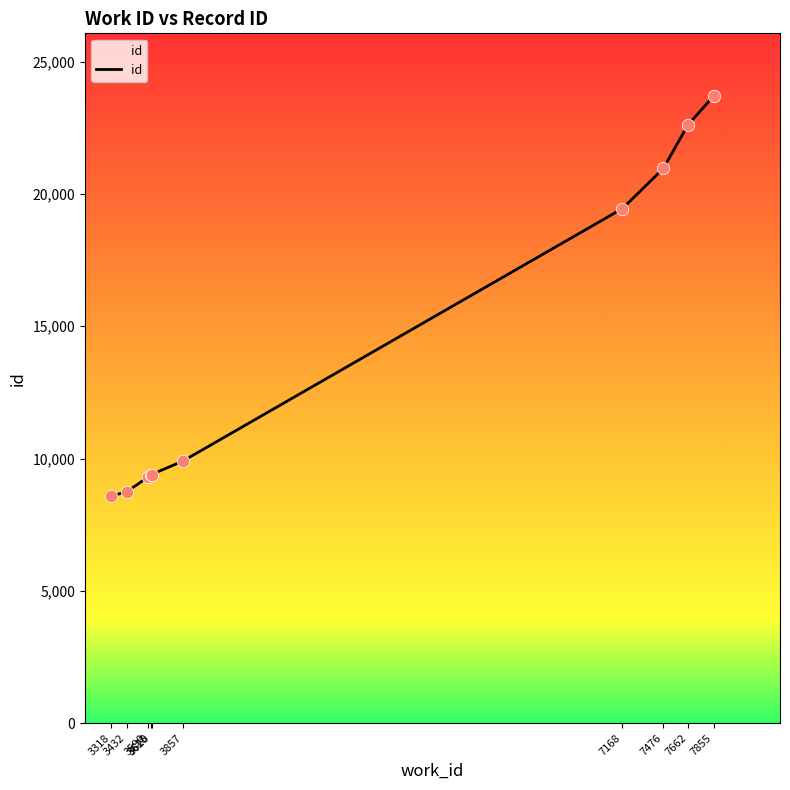

Approximately how many times larger is the value at 7168 compared to 3620?

2.1